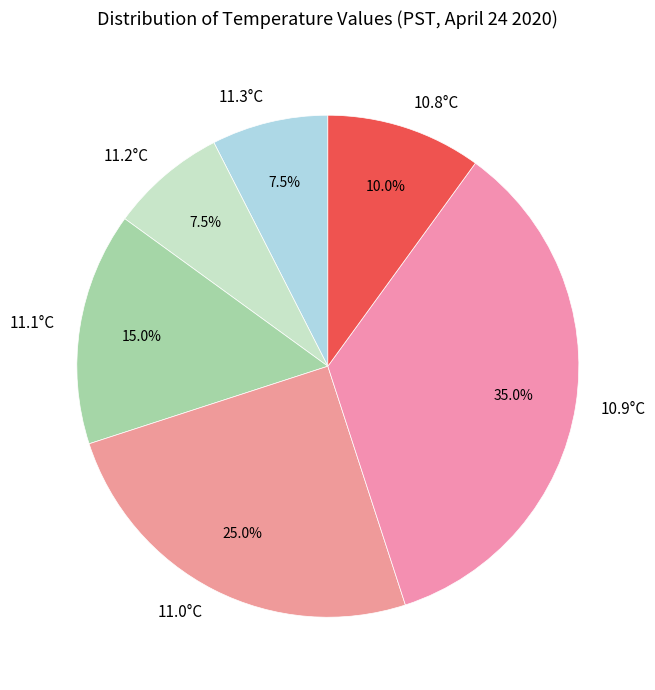

Combined, what portion of the pie is 11.1°C and 11.3°C?

22.5%